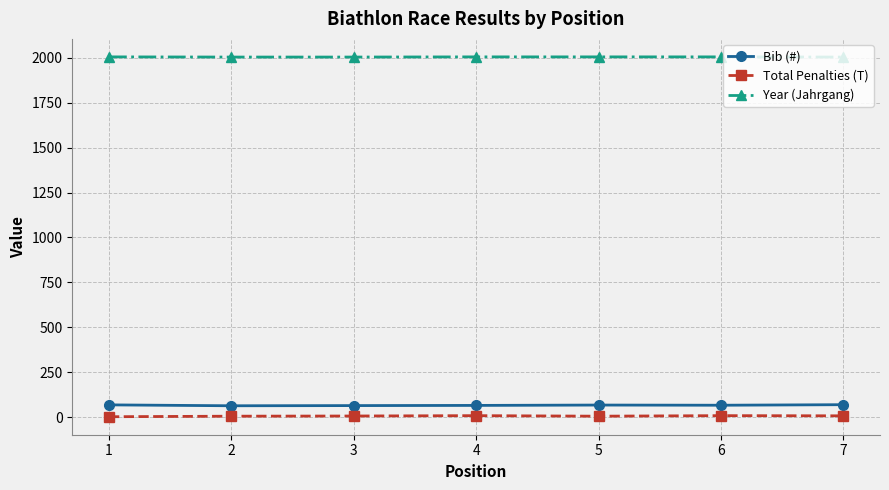

What is the maximum value shown in the chart?

2005